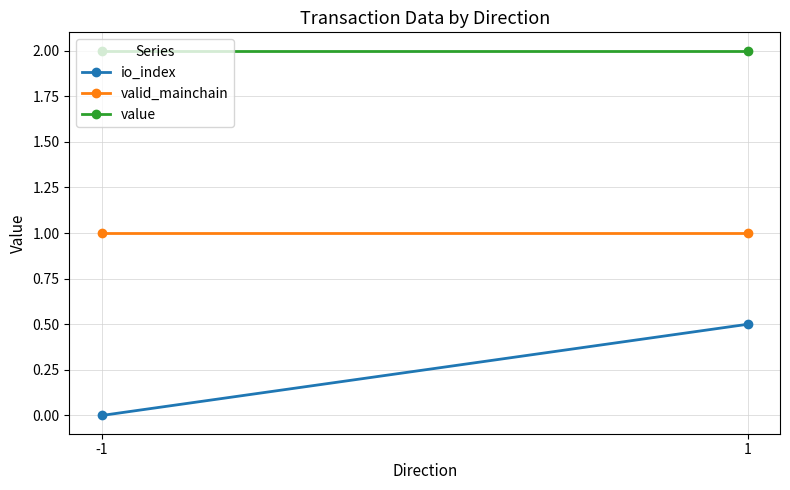

What is the value of the value point at the 2nd from the left?

2.0